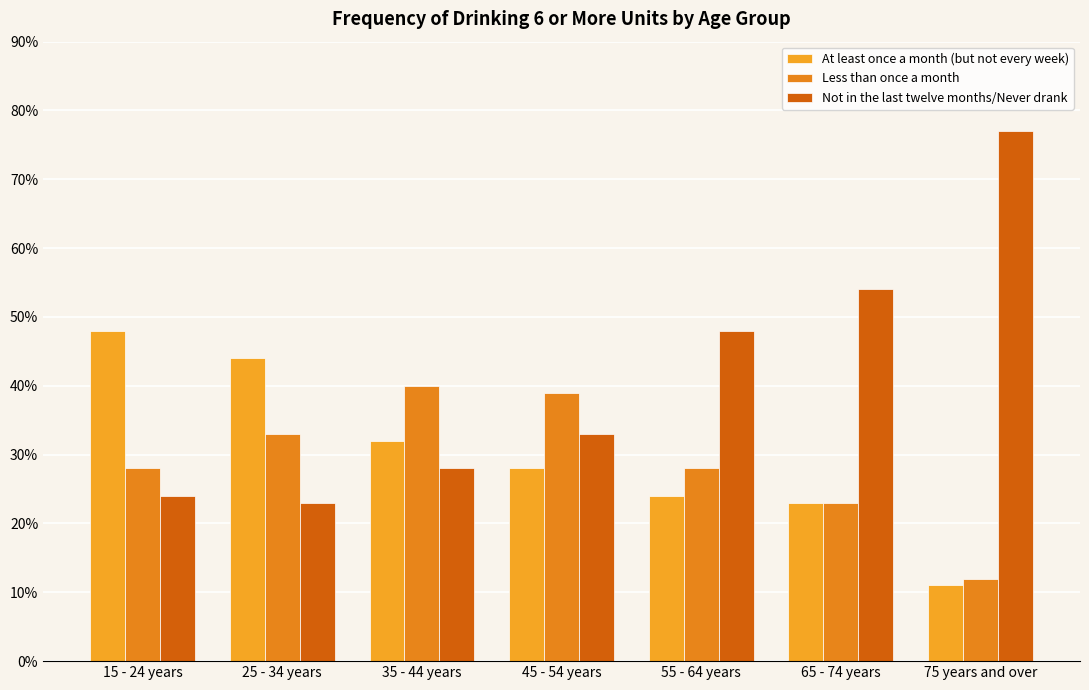

The At least once a month (but not every week) series shows 43 at 35 - 44 years. True or false?

False